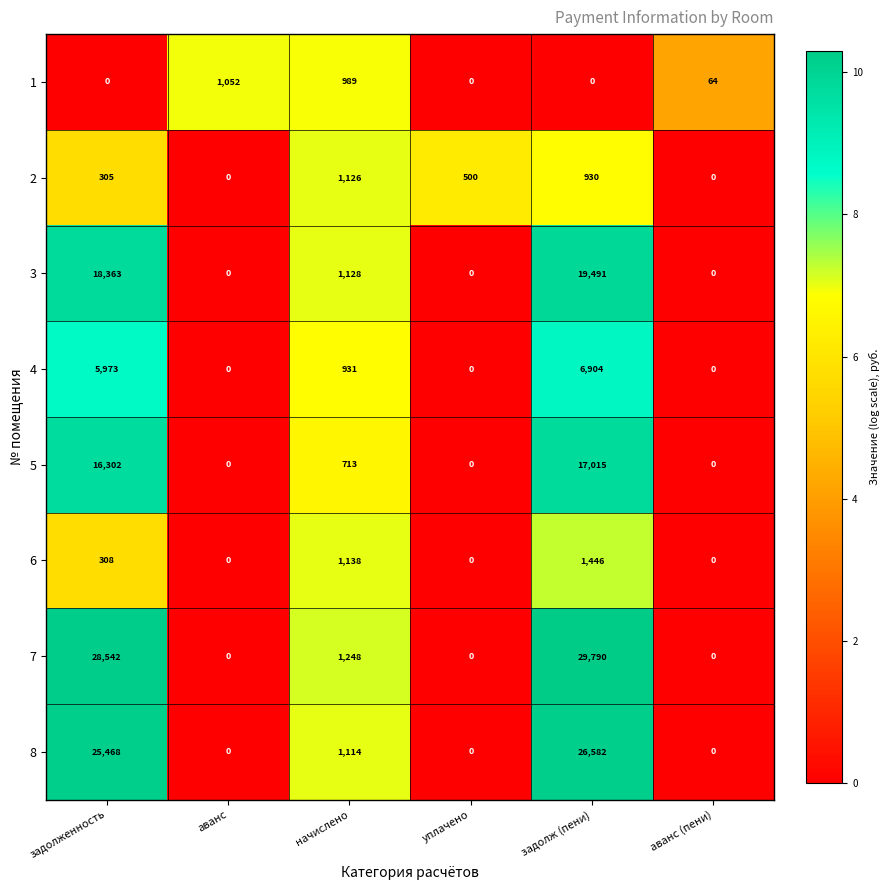

What is the total value across all series at задолж (пени)?

102158